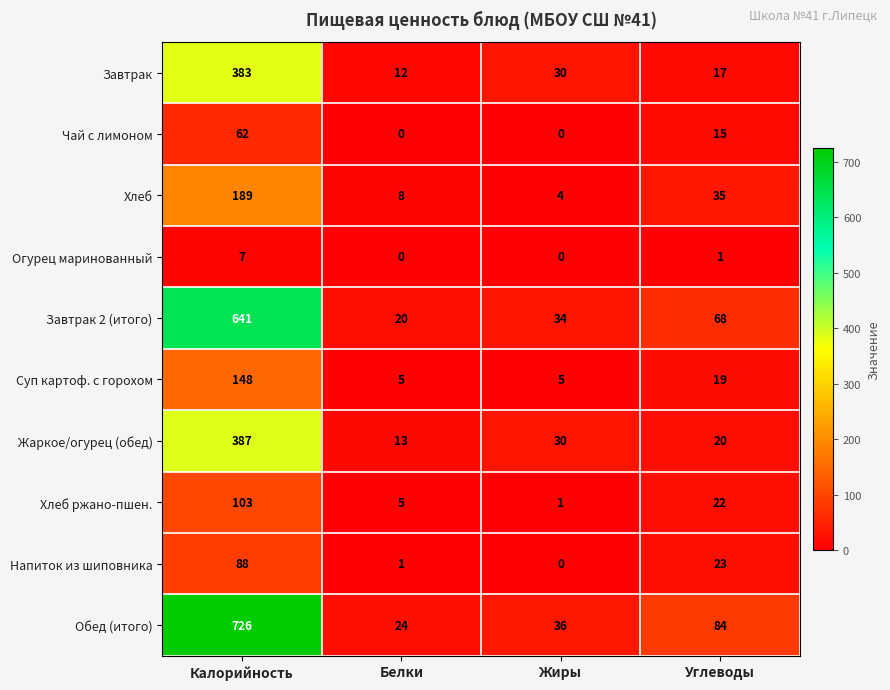

What is the total value across all series at Жиры?

140